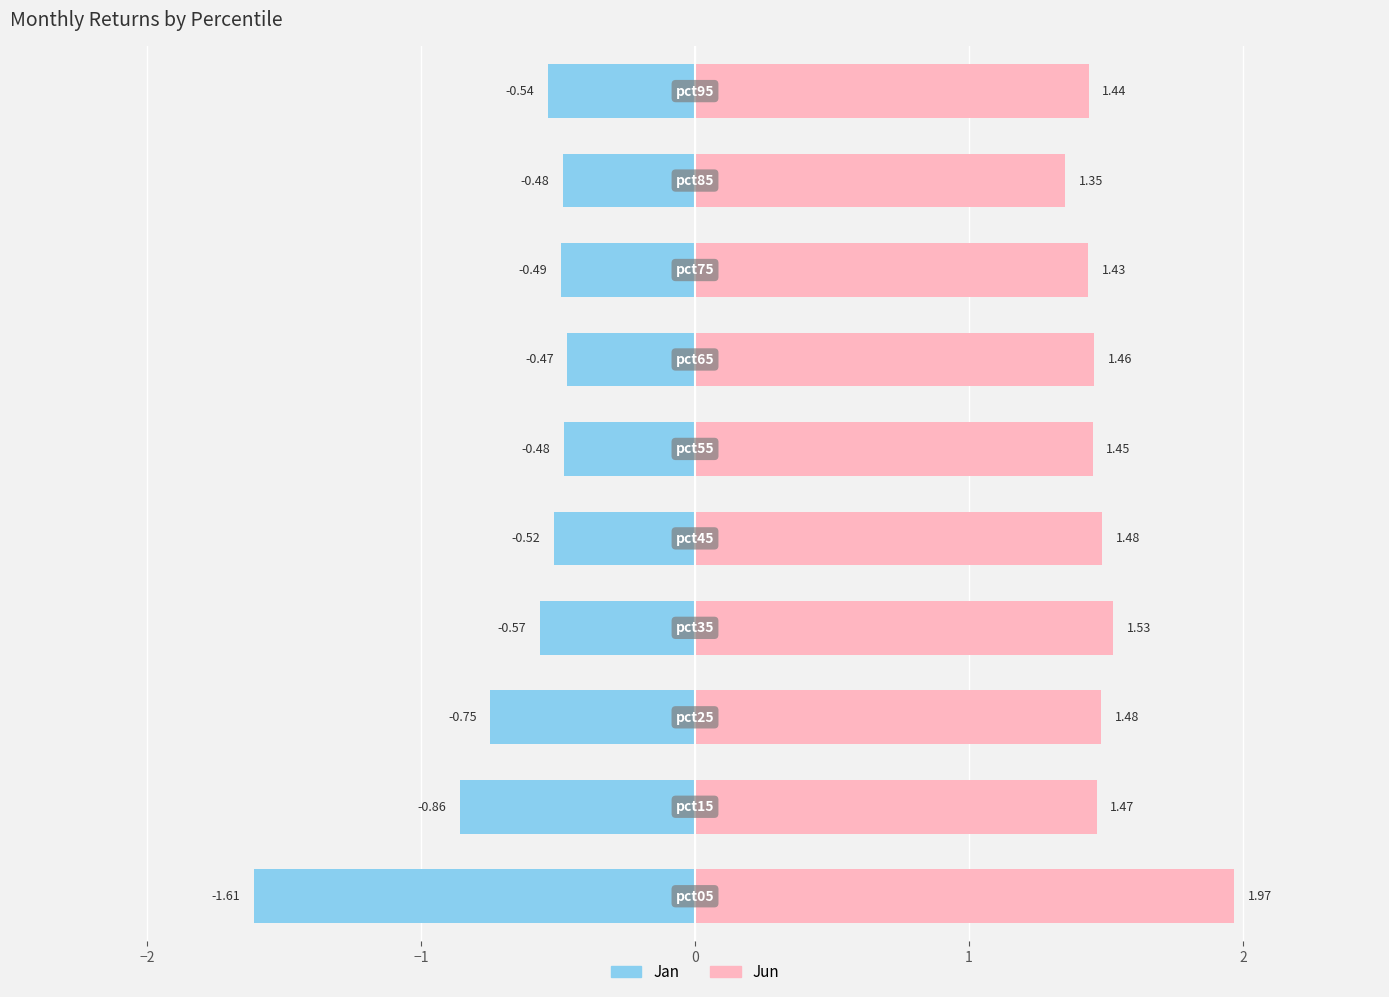

Rank the series by their maximum value, from highest to lowest.

Jun, Jan